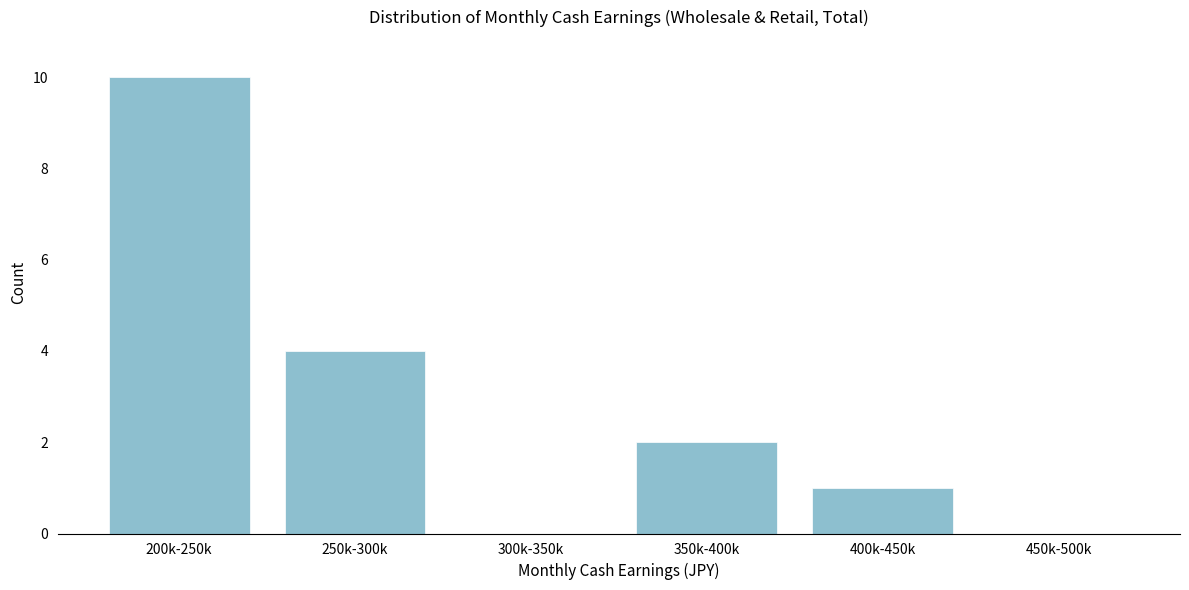

Reading left to right, what are all the values shown in this chart?

200k-250k=10	250k-300k=4	300k-350k=0	350k-400k=2	400k-450k=1	450k-500k=0